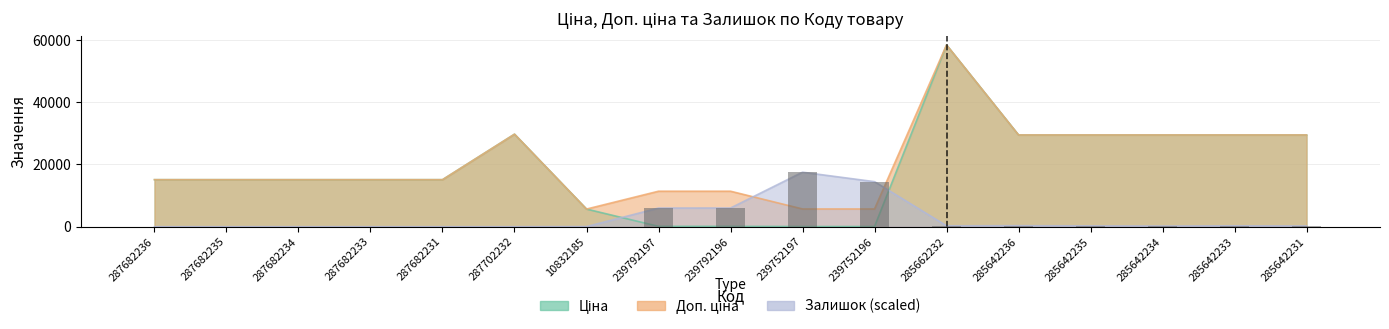

What is the difference between the Доп. ціна values at 285642234 and 287682233?

14371.5